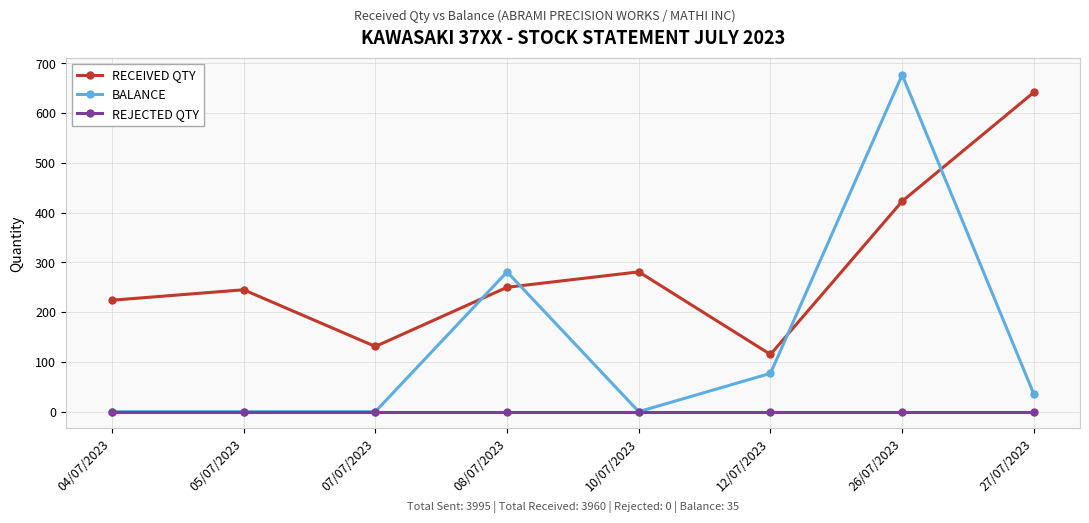

How many distinct data groups are displayed?

3